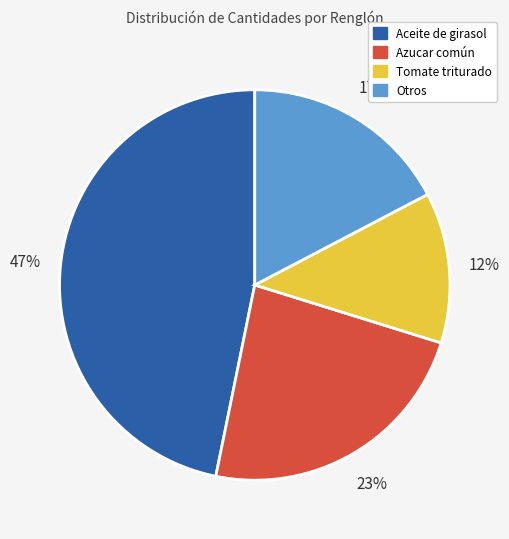

Does any single category account for the majority?

No